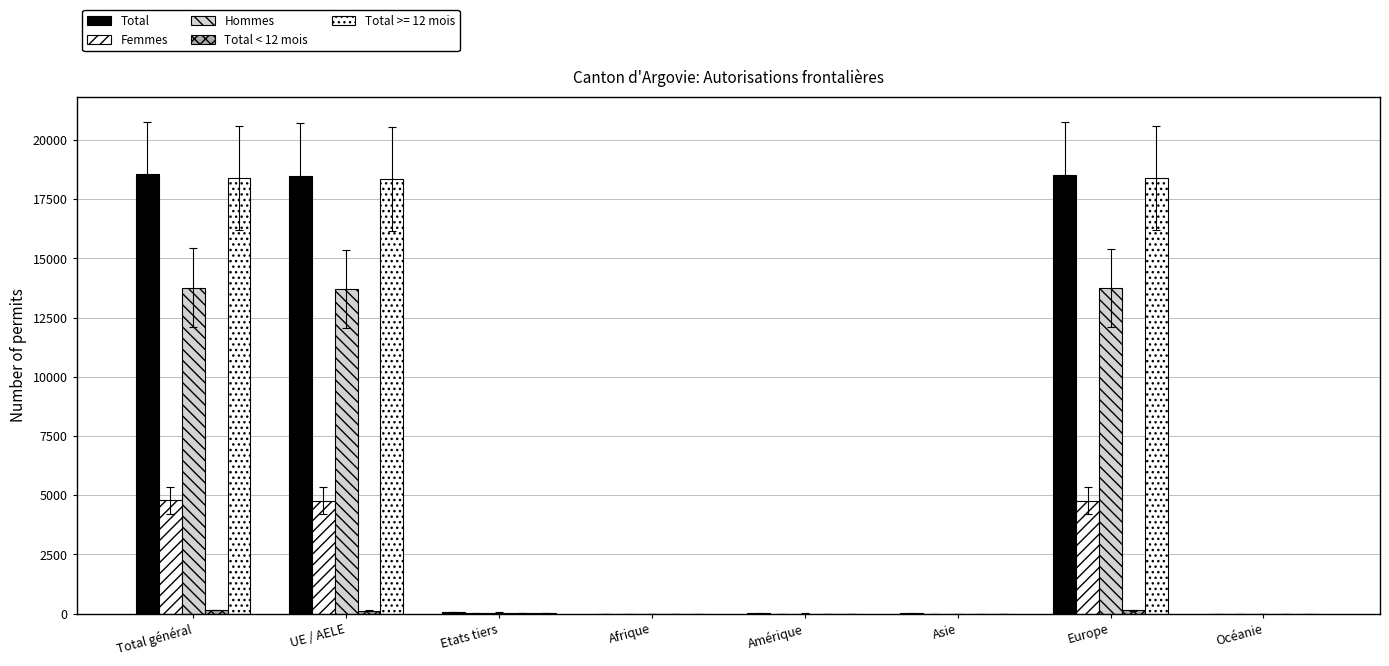

What is the difference between the second highest and minimum values in the Total < 12 mois series?

144